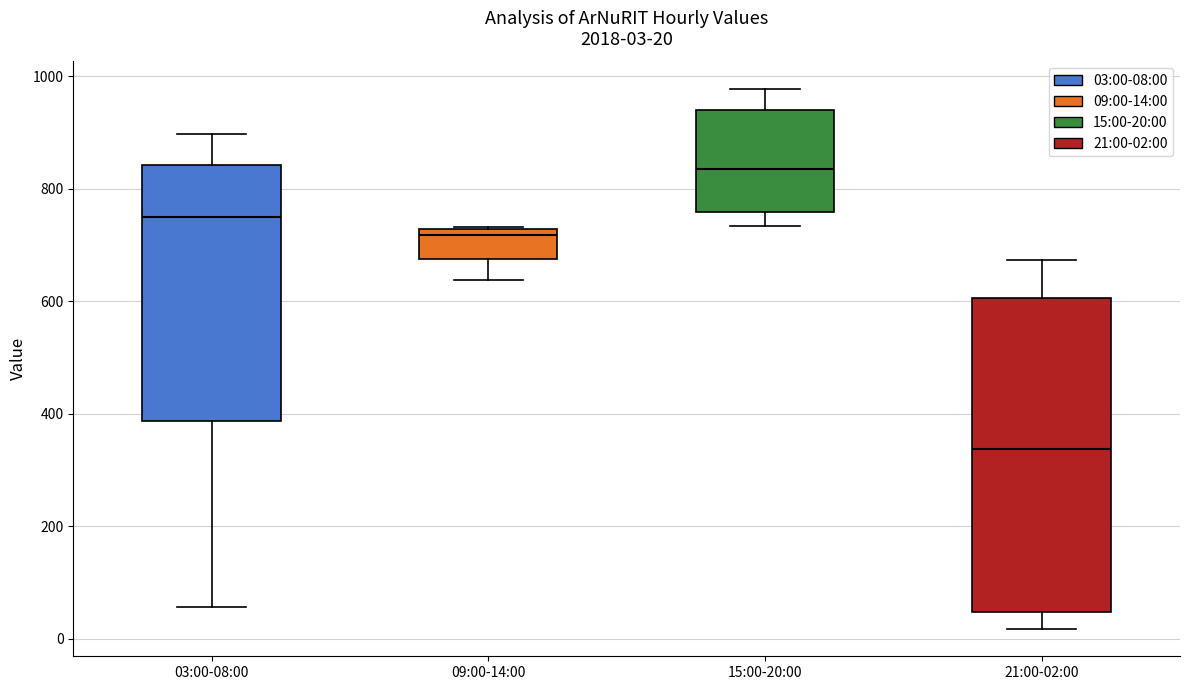

Which box is the tallest, from its lower edge to its upper edge?

21:00-02:00